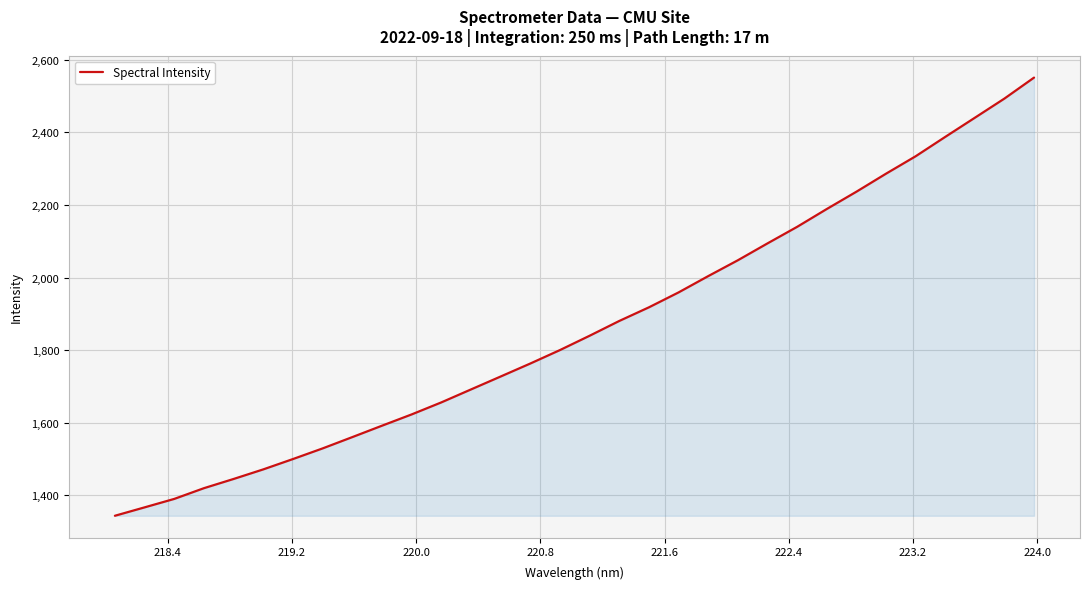

What is the smallest value displayed?

1343.1